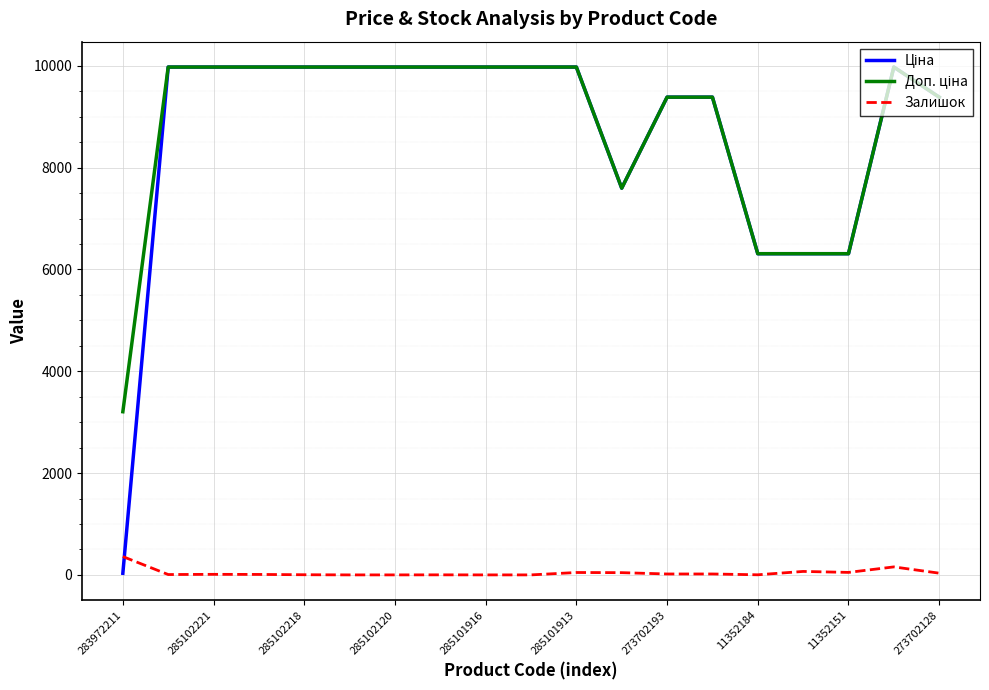

True or false: Доп. ціна and Залишок cross at least once.

False